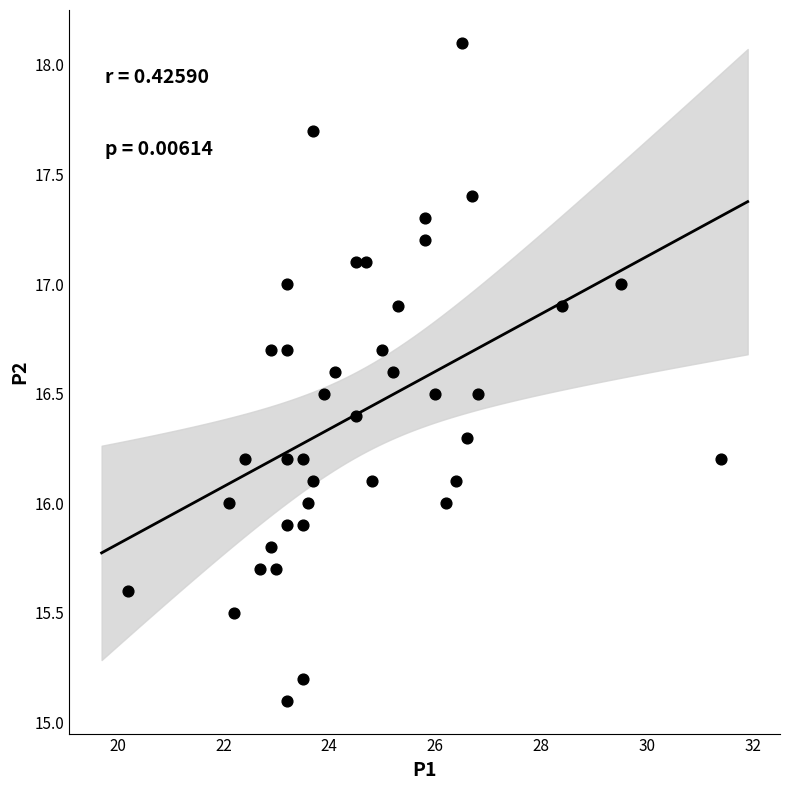

What is the range of X values (max minus min)?

11.2